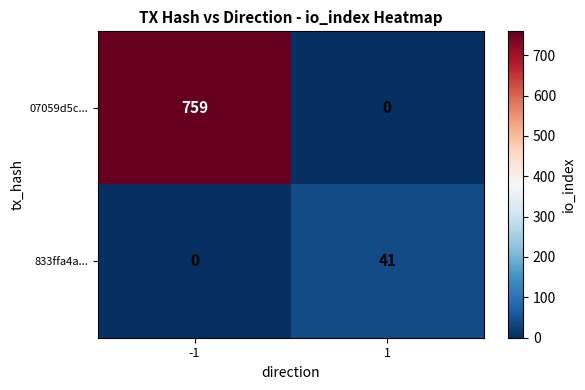

How many data points does each series have?

2